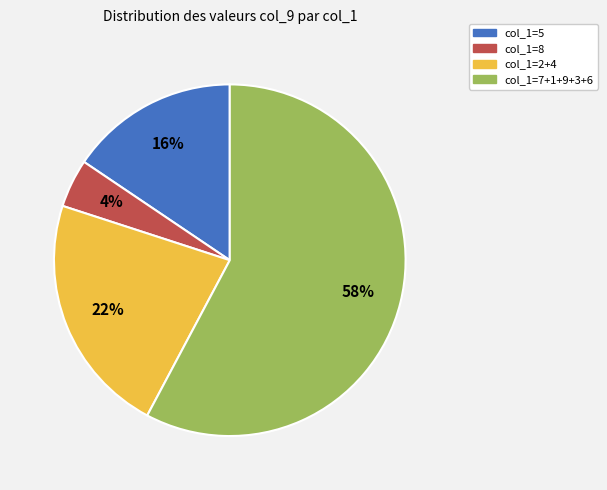

Is there a majority slice in this chart?

Yes